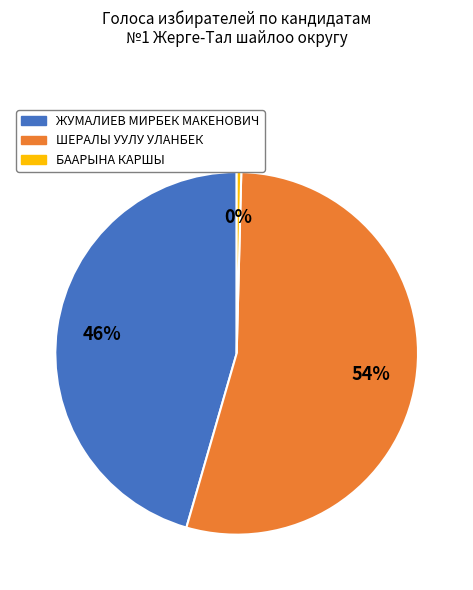

To the nearest percent, what portion does ЖУМАЛИЕВ МИРБЕК МАКЕНОВИЧ represent?

46%